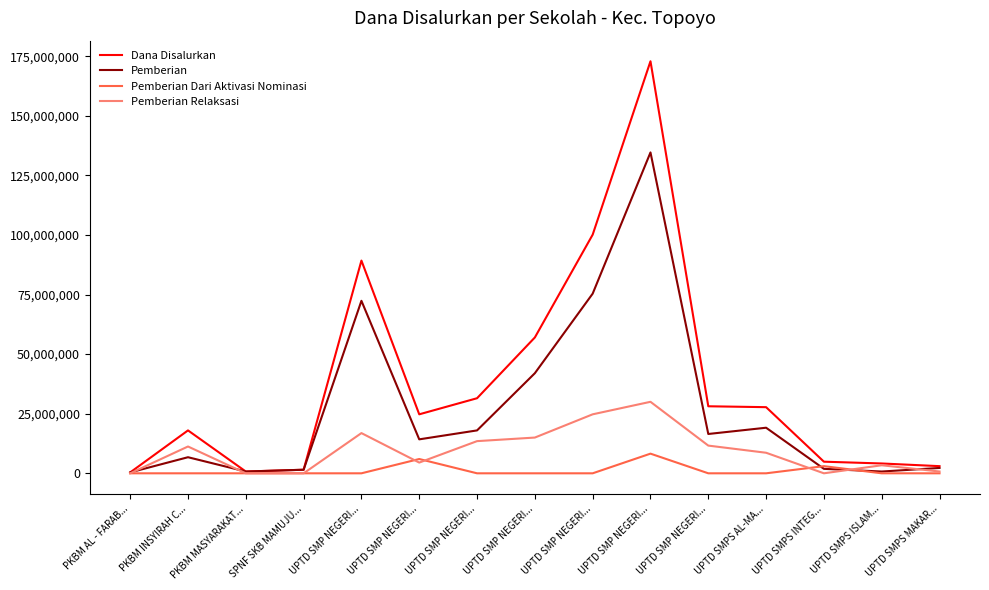

What are all the series names shown in the legend?

Dana Disalurkan, Pemberian, Pemberian Dari Aktivasi Nominasi, Pemberian Relaksasi